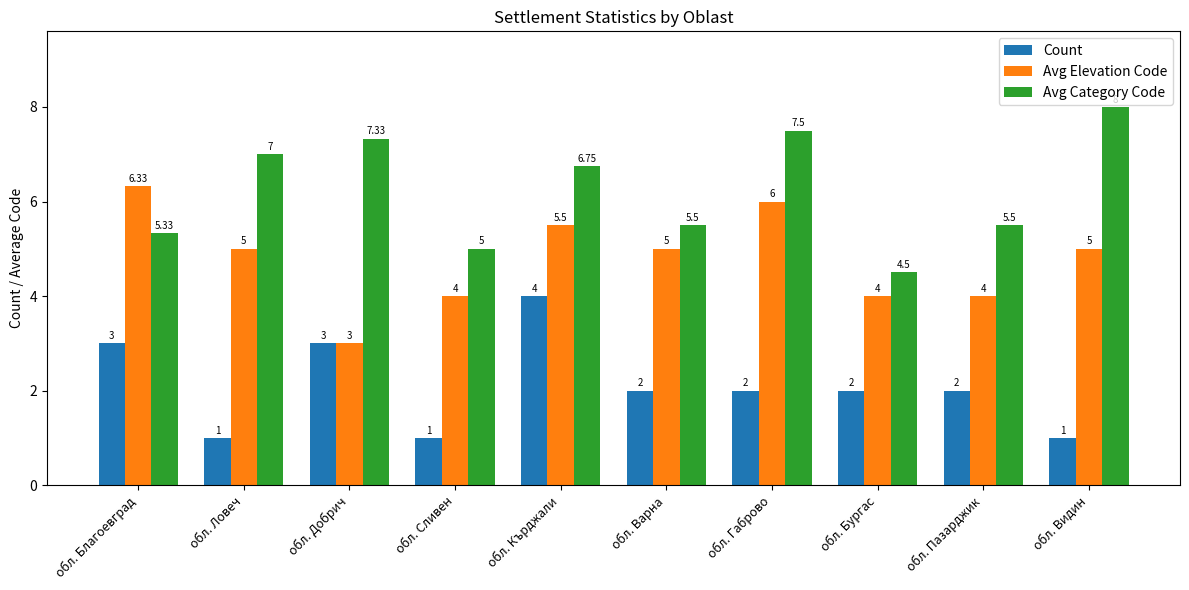

Count the Count values in the range 1 to 3.

9